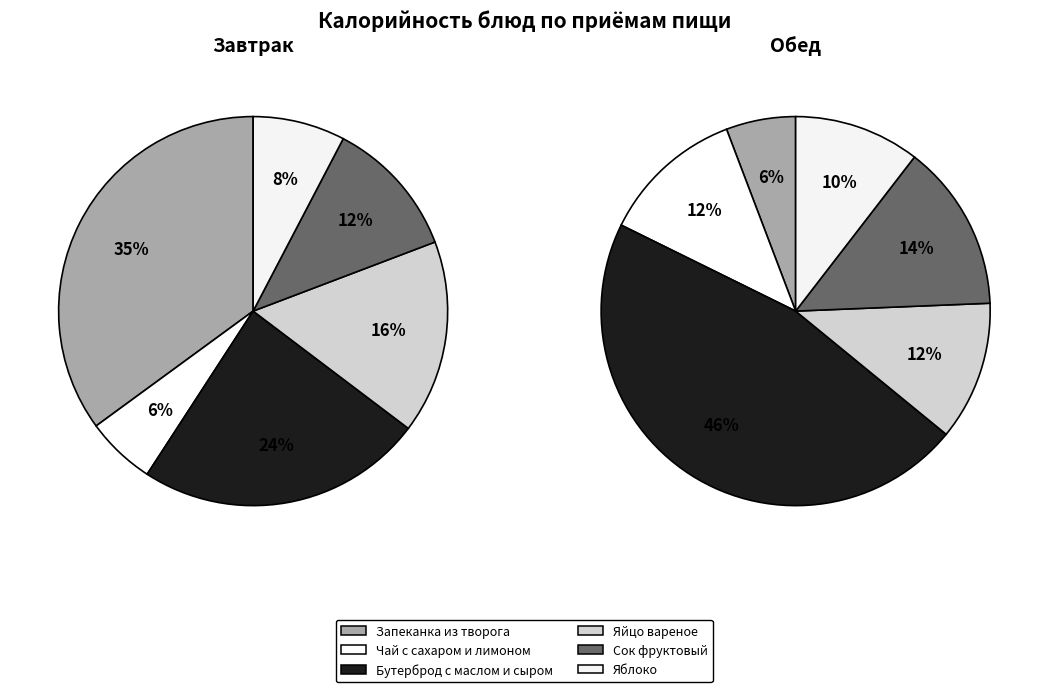

To the nearest percent, what percentage of the pie is Запеканка из творога?

6%